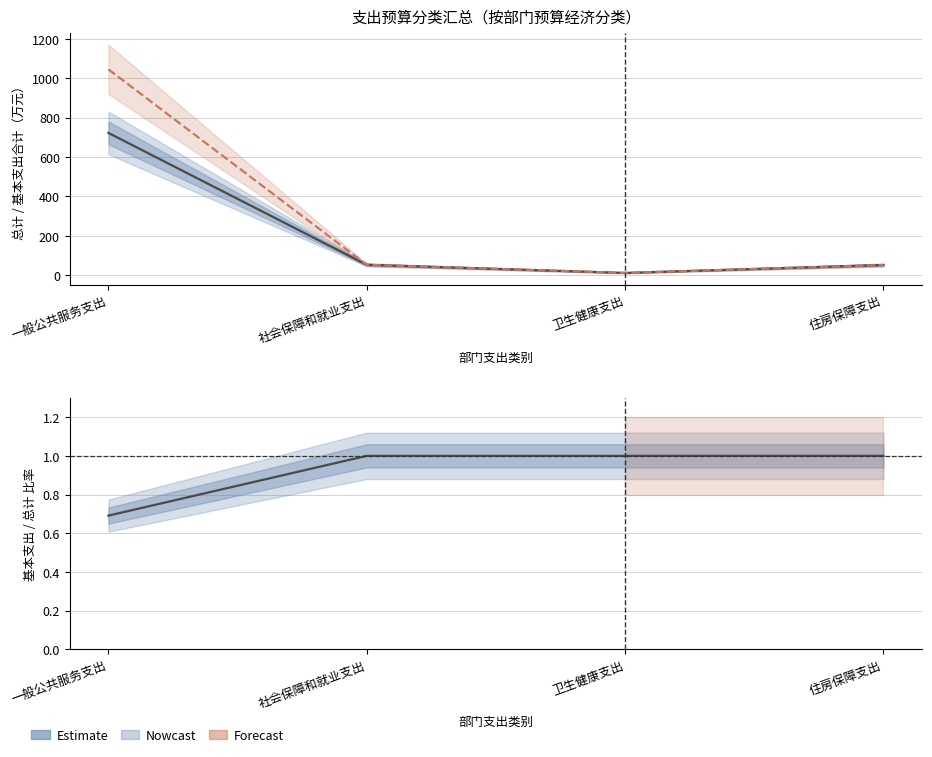

What is the maximum value for 基本支出 / 总计 比率?

1.0